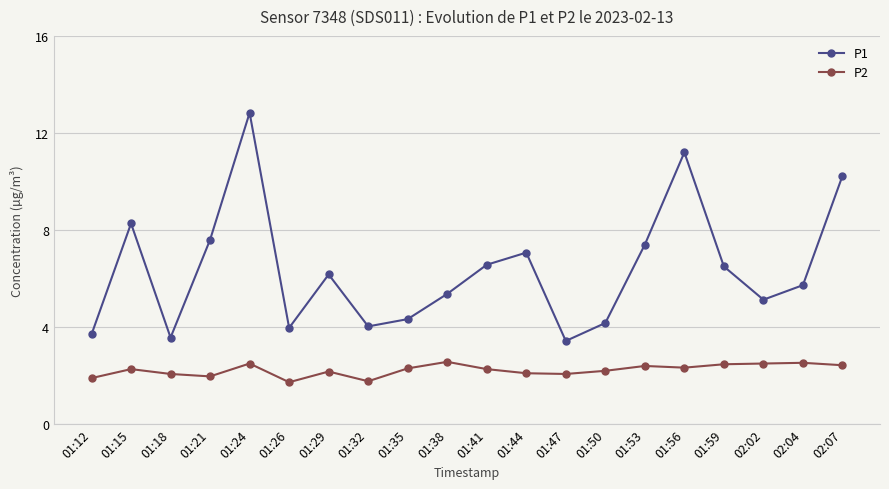

What is the difference between the maximum and minimum values in the P1 series?

9.4